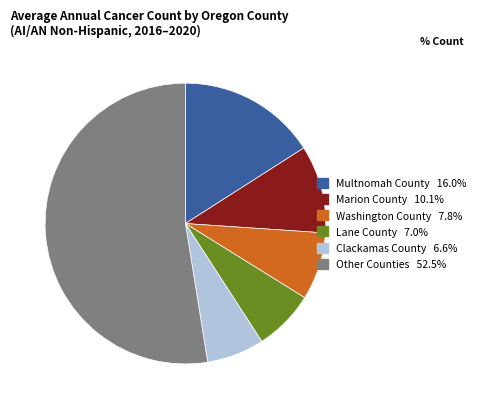

Is there a majority slice in this chart?

Yes